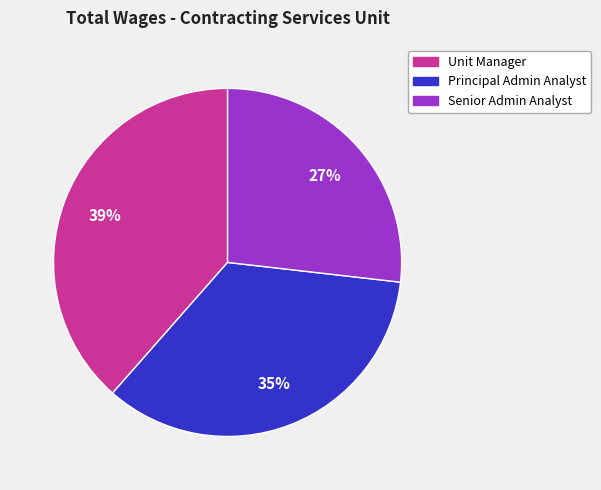

Is there a majority slice in this chart?

No